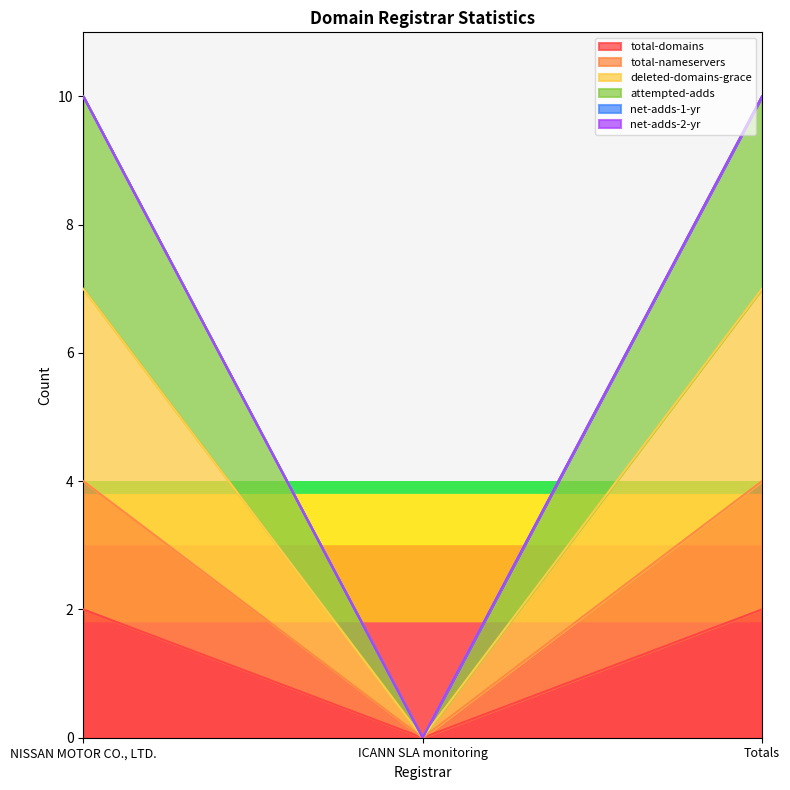

At which label is attempted-adds closest to 5?

NISSAN MOTOR CO., LTD.